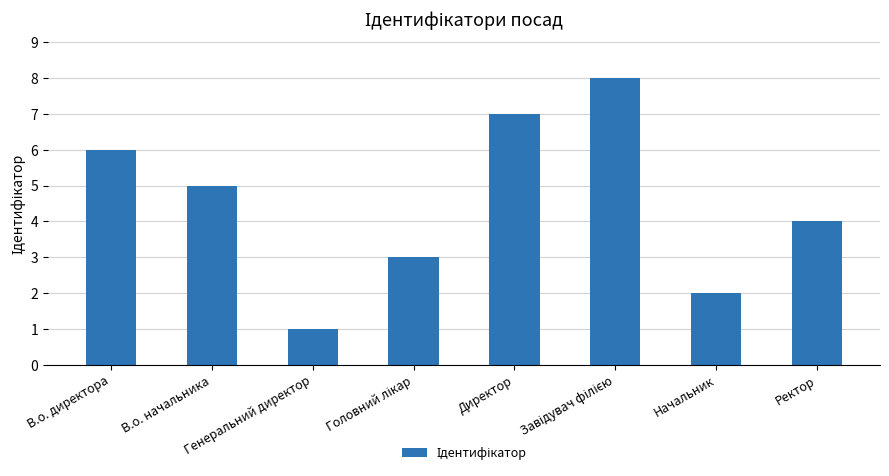

Reading left to right, list all the values displayed in this chart.

6	5	1	3	7	8	2	4